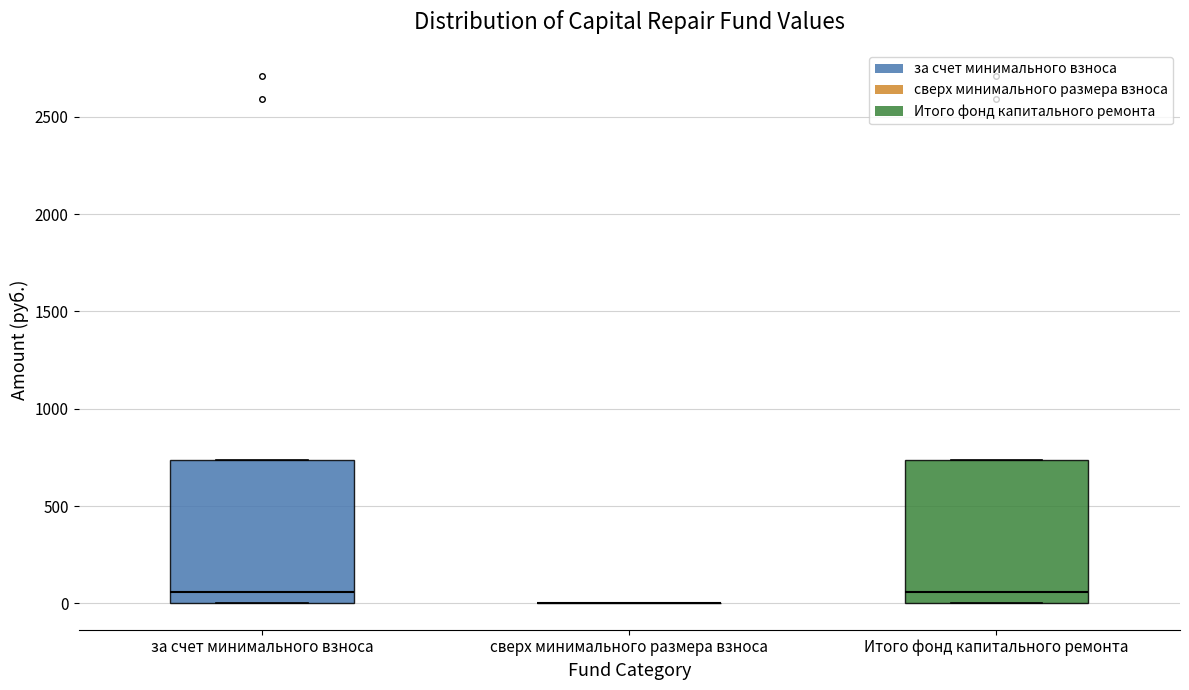

Where is the upper edge of the box for за счет минимального взноса on the y-axis? The values are not printed on the chart, so give them approximately, as read against the axis.

750